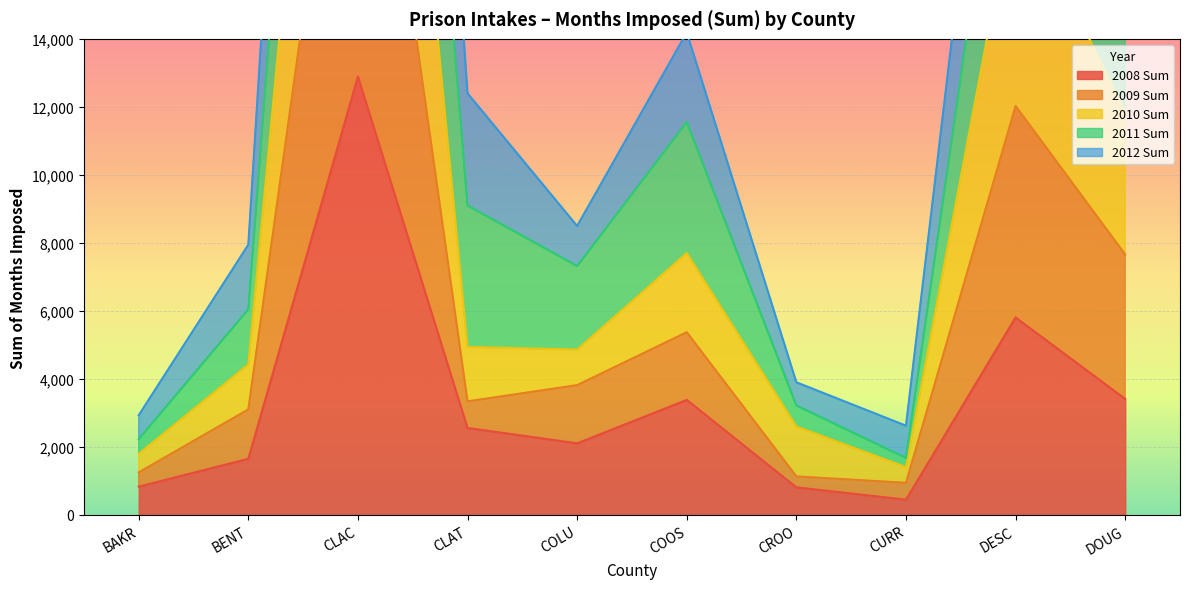

True or false: 2009 Sum and 2012 Sum intersect in this chart.

False